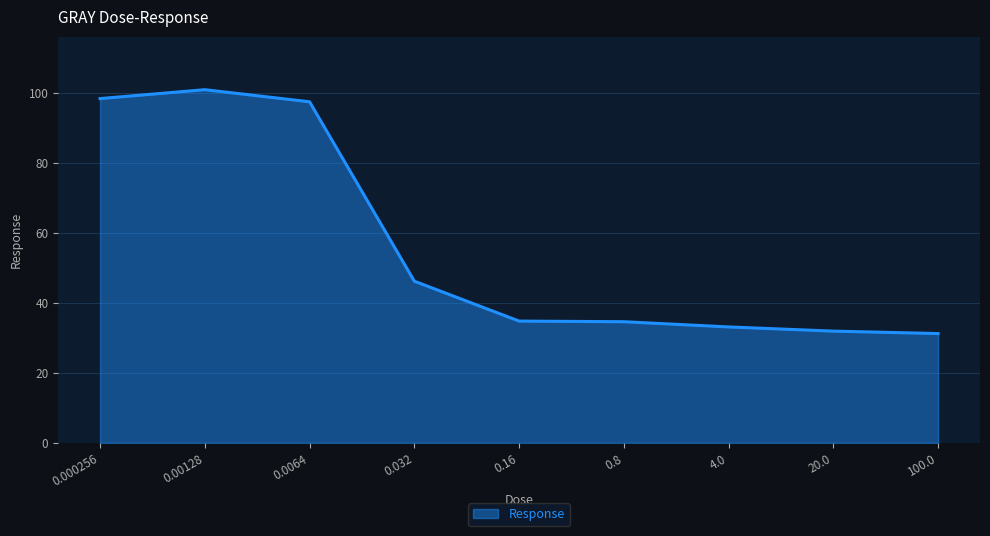

The chart shows a value of 98.5 at 0.000256. True or false?

True